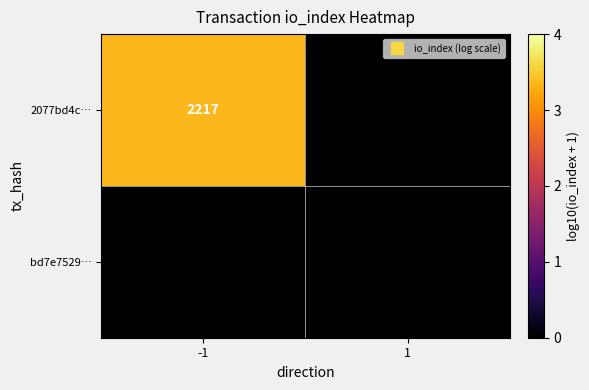

List the series in order of their peak value, highest first.

2077bd4c…, bd7e7529…